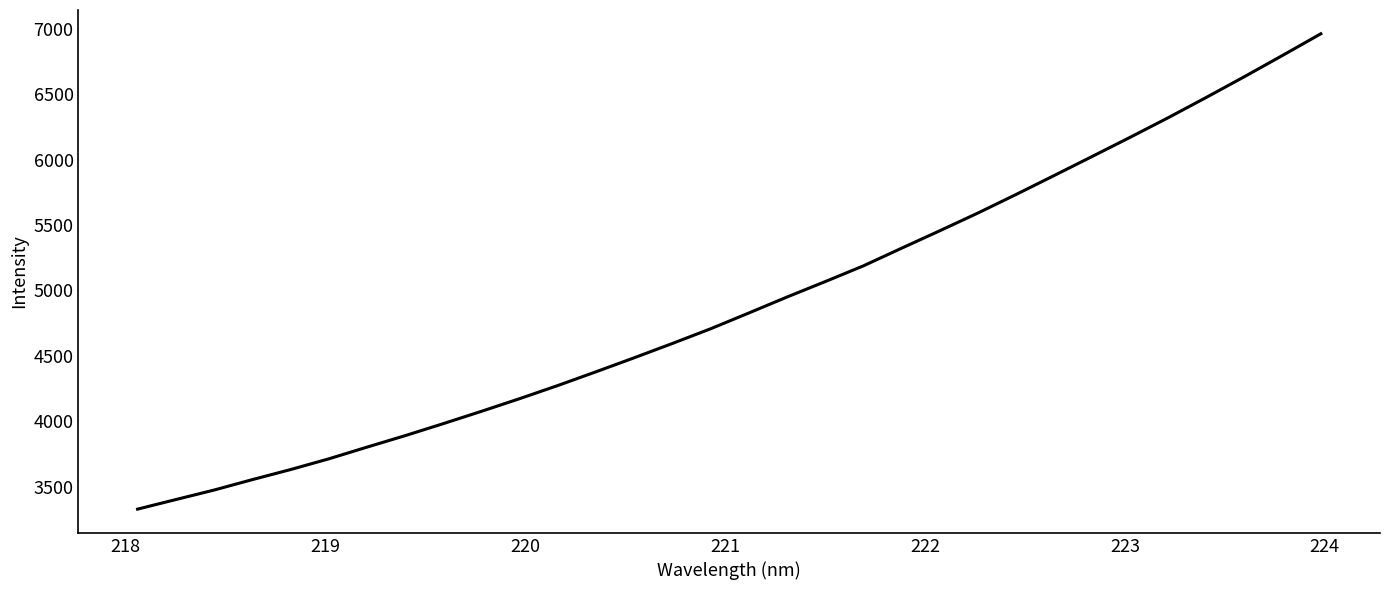

Reading right to left, list all the values displayed in this chart.

6960.6	6796.0	6633.6	6475.2	6320.1	6170.1	6023.1	5877.1	5732.1	5590.5	5455.1	5321.9	5187.3	5067.3	4949.5	4827.6	4707.2	4595.2	4485.9	4379.0	4274.1	4173.8	4077.1	3983.0	3891.1	3803.3	3713.9	3632.0	3555.3	3475.7	3403.2	3330.2